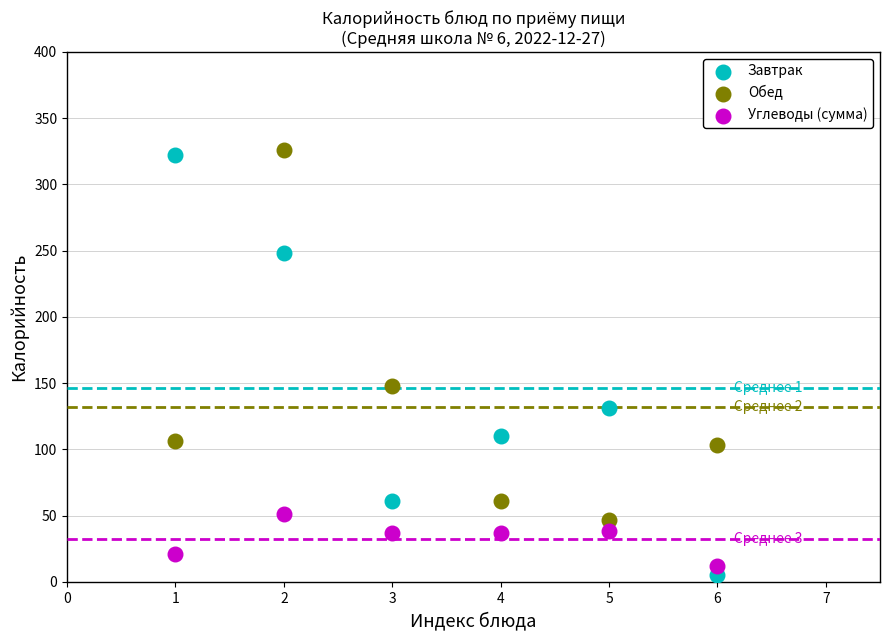

Which series reaches the maximum Y coordinate?

Обед